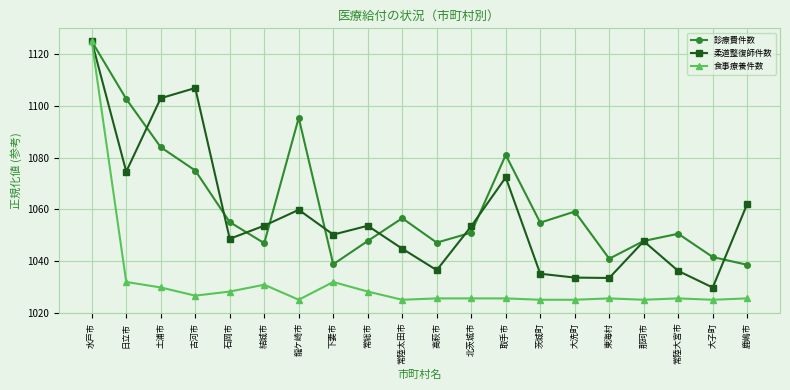

At 石岡市, list the series in order from largest to smallest.

診療費件数, 柔道整復師件数, 食事療養件数